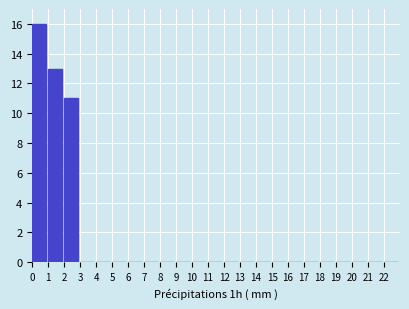

Reading left to right, list every bar in this chart as the range it spans on the x-axis followed by its height. The values are not printed on the chart, so give them approximately, as read against the axis.

0 to 1: 16
1 to 2: 13
2 to 3: 11
3 to 4: 0
4 to 5: 0
5 to 6: 0
6 to 7: 0
7 to 8: 0
8 to 9: 0
9 to 10: 0
10 to 11: 0
11 to 12: 0
12 to 13: 0
13 to 14: 0
14 to 15: 0
15 to 16: 0
16 to 17: 0
17 to 18: 0
18 to 19: 0
19 to 20: 0
20 to 21: 0
21 to 22: 0
22 to 23: 0